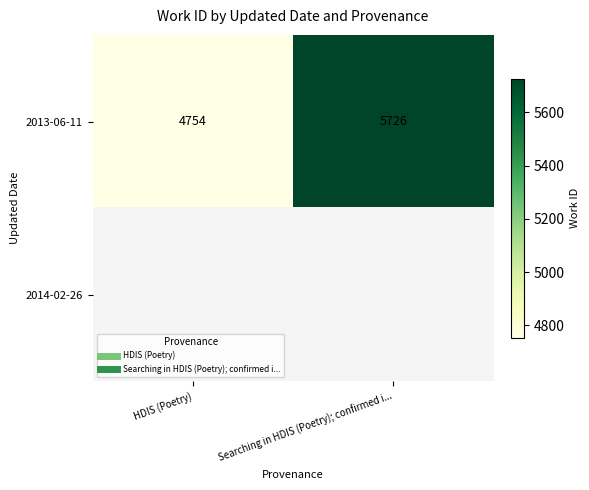

At how many categories does at least one series exceed 5672?

1